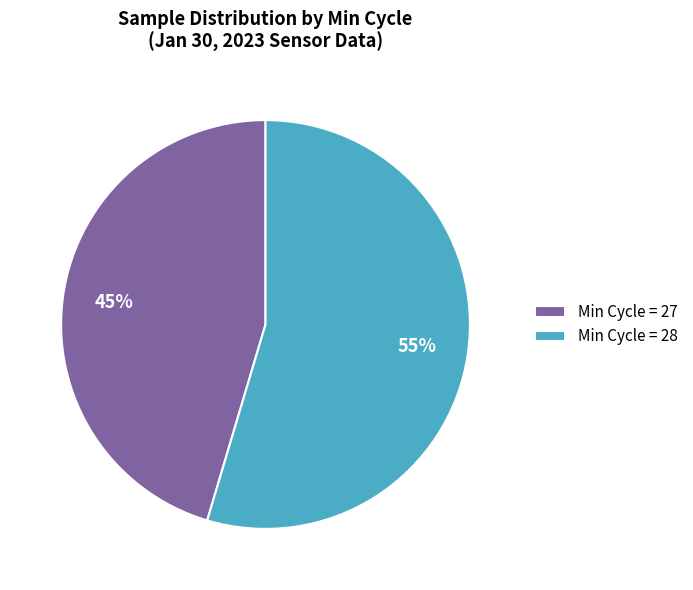

What is the largest slice in the pie chart?

Min Cycle = 28